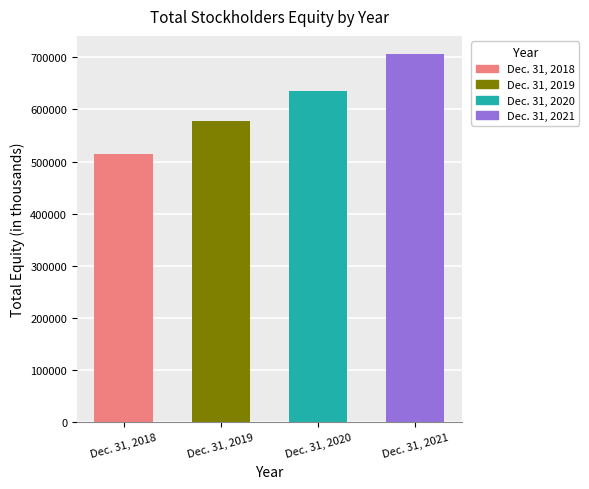

Rank the categories by value from highest to lowest.

Dec. 31, 2021, Dec. 31, 2020, Dec. 31, 2019, Dec. 31, 2018